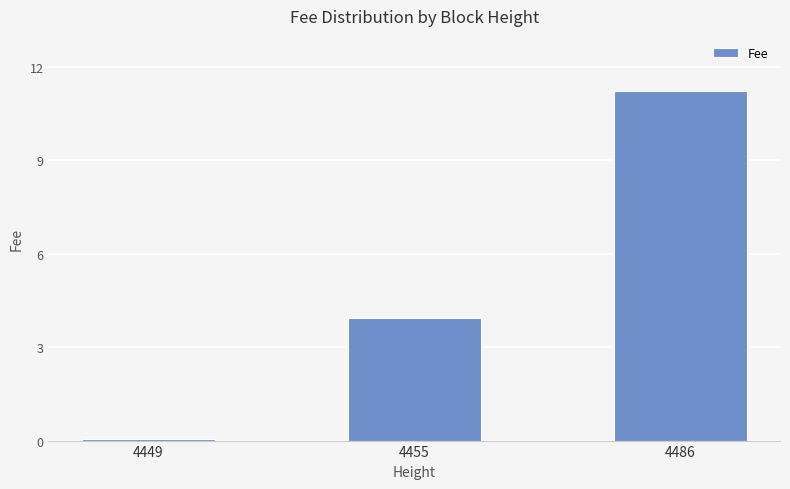

How many values exceed 3?

2